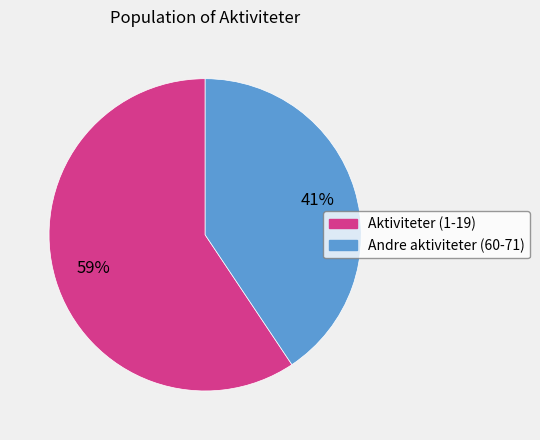

Is there a majority slice in this chart?

Yes